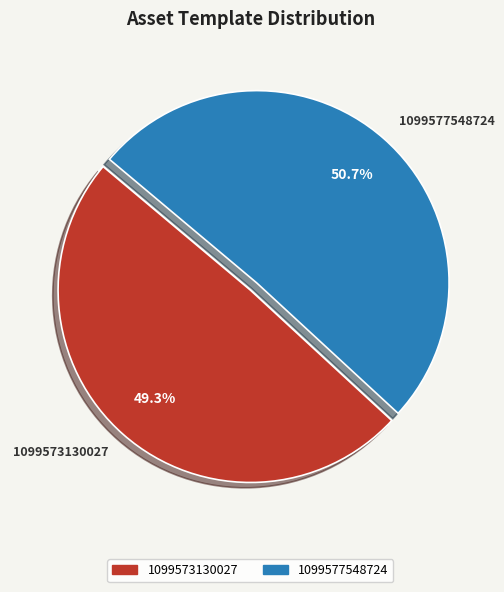

Rank the categories by value from highest to lowest.

1099577548724, 1099573130027